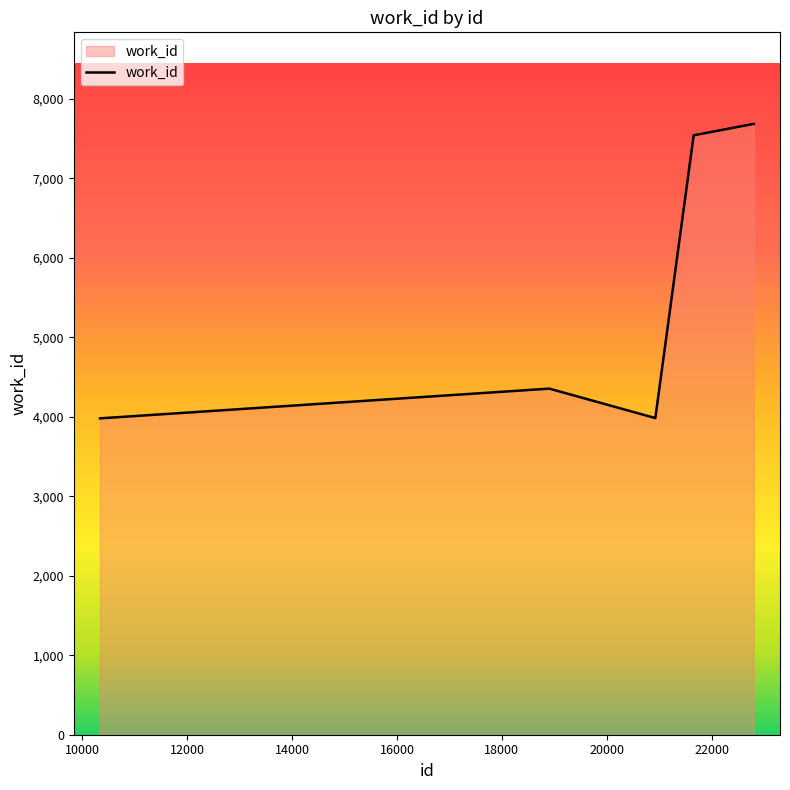

What is the greatest value displayed?

7682